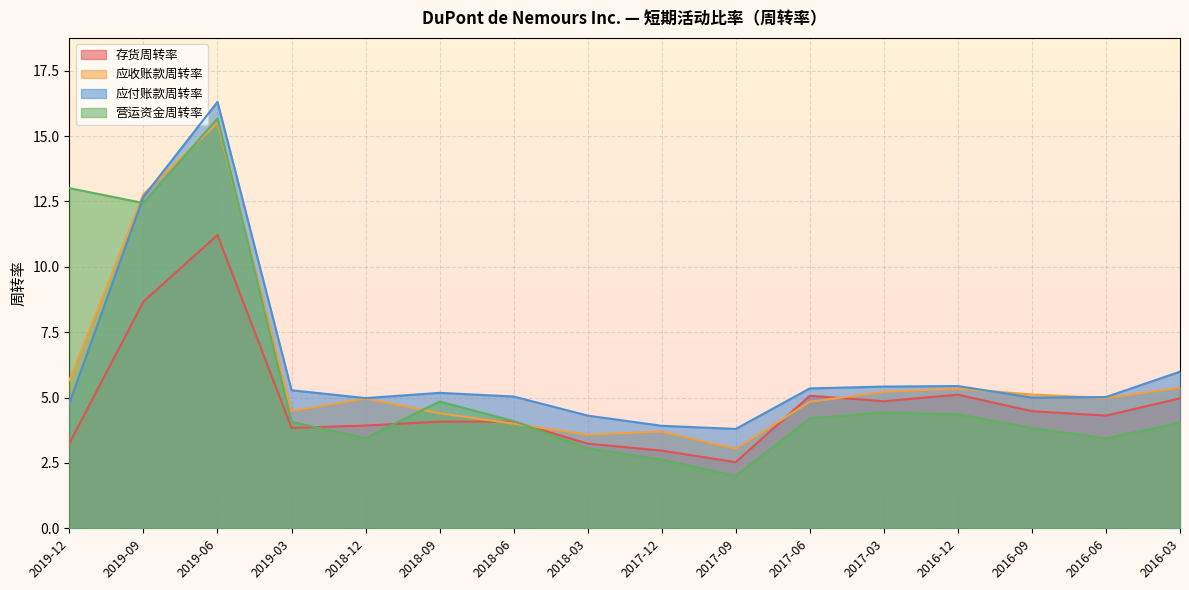

Where does the 存货周转率 series first go above 4?

2019-09